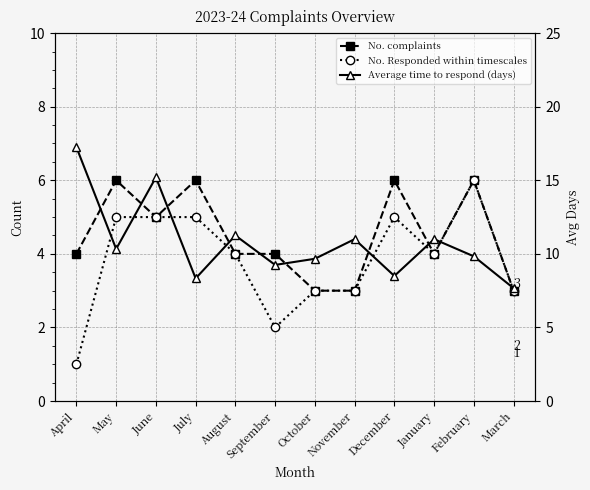

Is this an area chart (filled region under the line)?

No